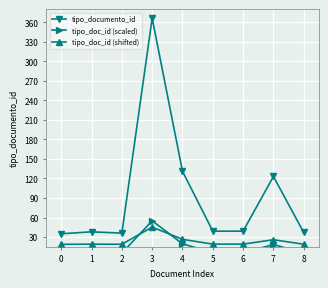

What are all the series names shown in the legend?

tipo_documento_id, tipo_doc_id (scaled), tipo_doc_id (shifted)